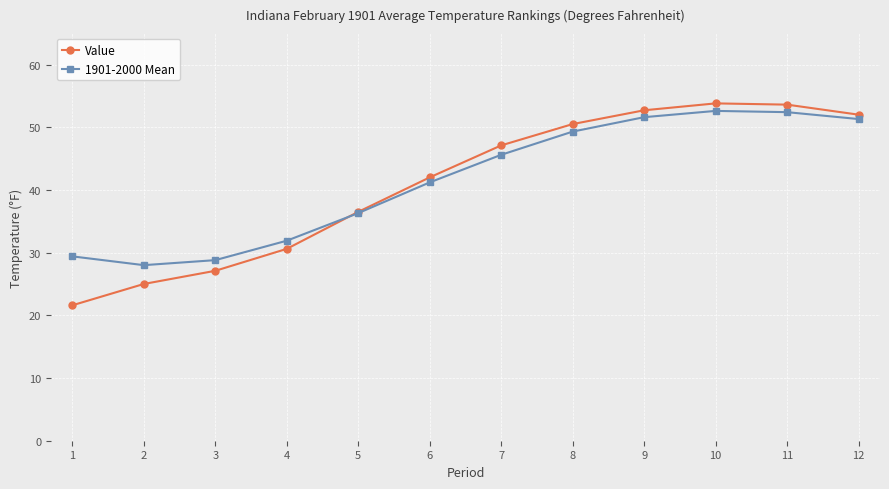

The value of Value at 7 is 47.1. True or false?

True